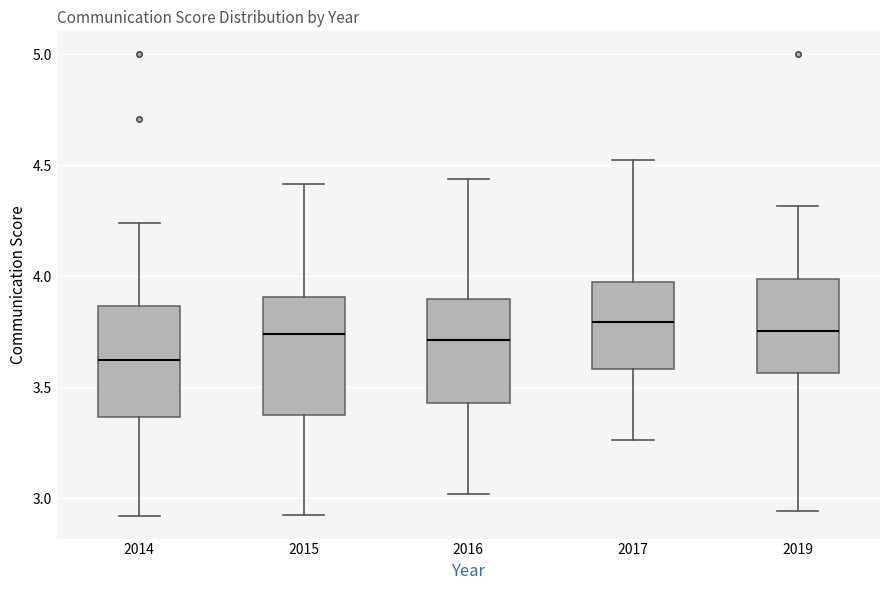

Reading left to right, transcribe this box plot: for each box, give where its median line is, the range the box spans, and where its two whiskers end, as read against the y-axis. The values are not printed on the chart, so give them approximately, as read against the axis.

2014: median 3.60, box 3.35 to 3.85, whiskers 2.90 to 4.25
2015: median 3.75, box 3.35 to 3.90, whiskers 2.90 to 4.40
2016: median 3.70, box 3.45 to 3.90, whiskers 3.00 to 4.45
2017: median 3.80, box 3.60 to 4.00, whiskers 3.25 to 4.50
2019: median 3.75, box 3.55 to 4.00, whiskers 2.95 to 4.30